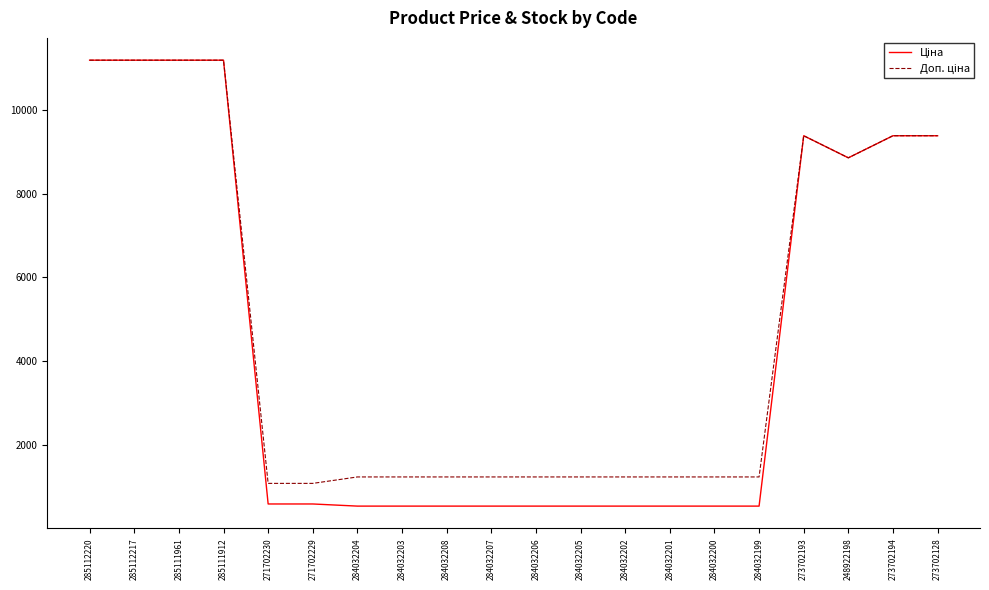

What is the spread (max minus min) of values at 284032200?

696.4